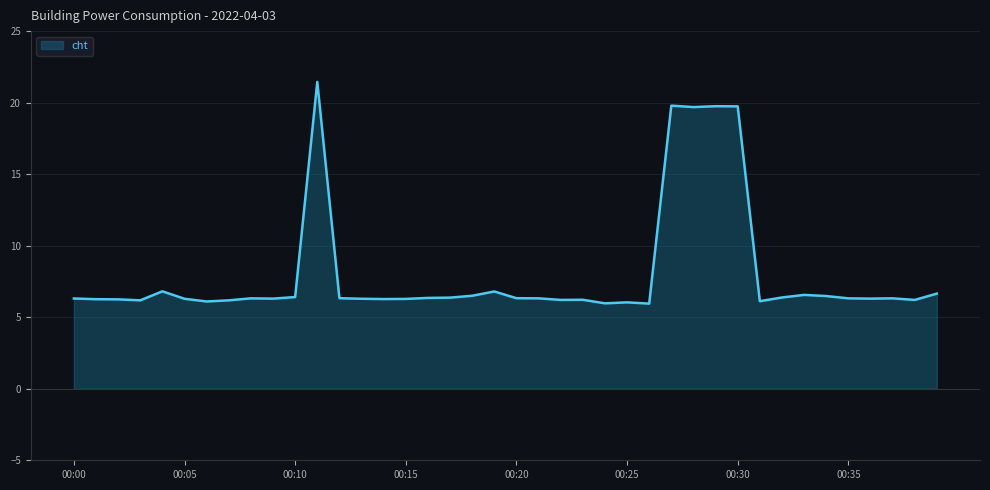

What is the difference between the maximum and minimum values?

15.5